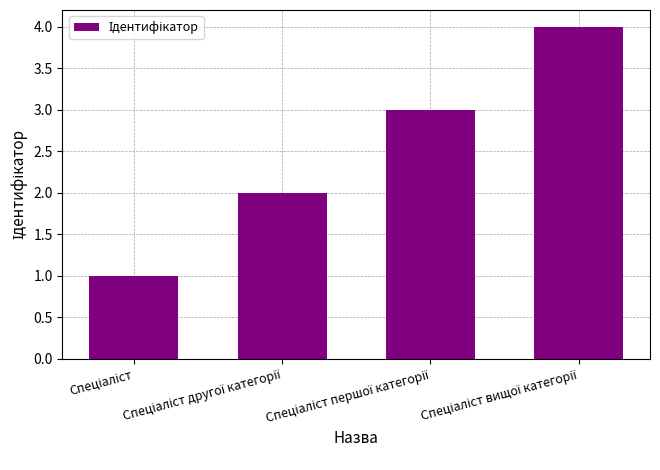

Count the number of categories in the chart.

4